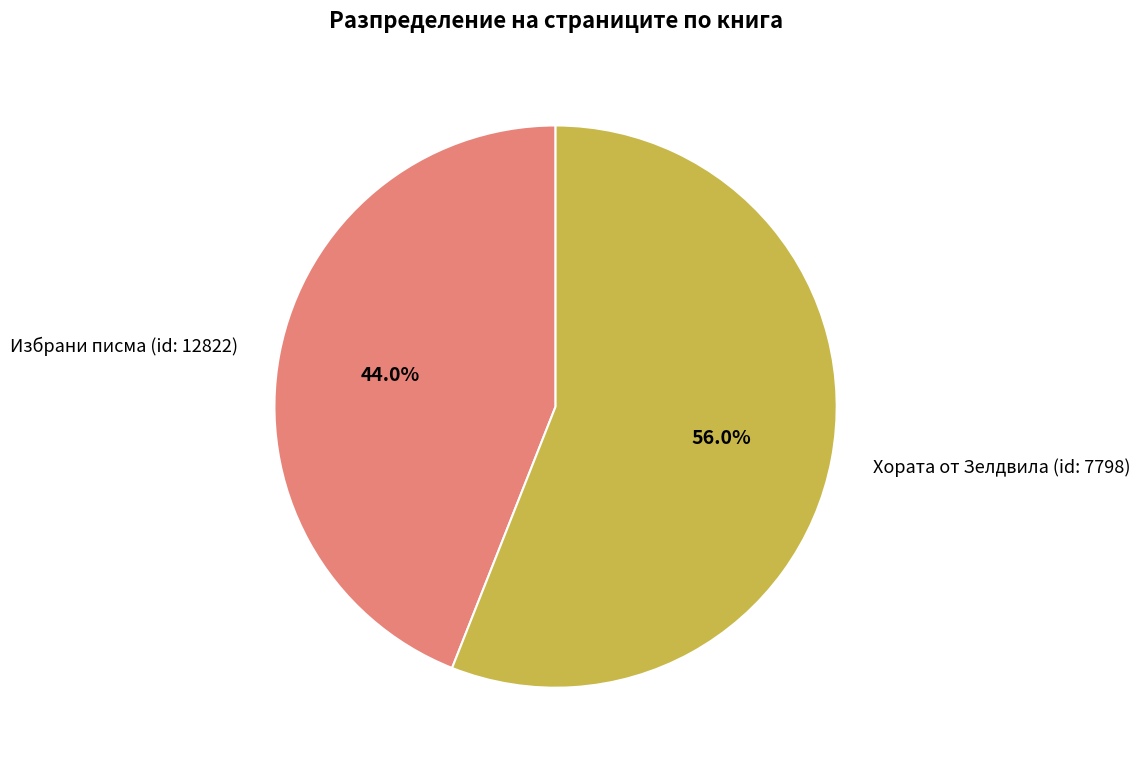

Rank the categories by value from highest to lowest.

Хората от Зелдвила (id: 7798), Избрани писма (id: 12822)